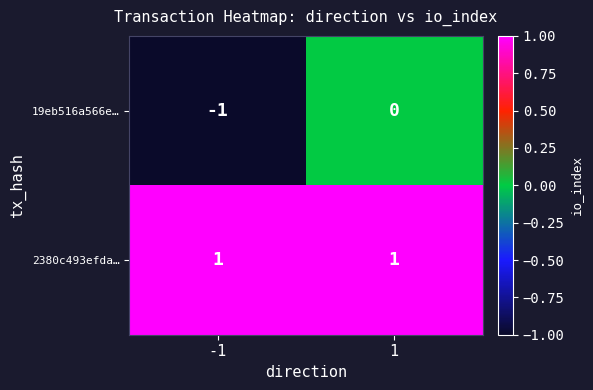

Rank the series by their average value, from lowest to highest.

19eb516a566e…, 2380c493efda…